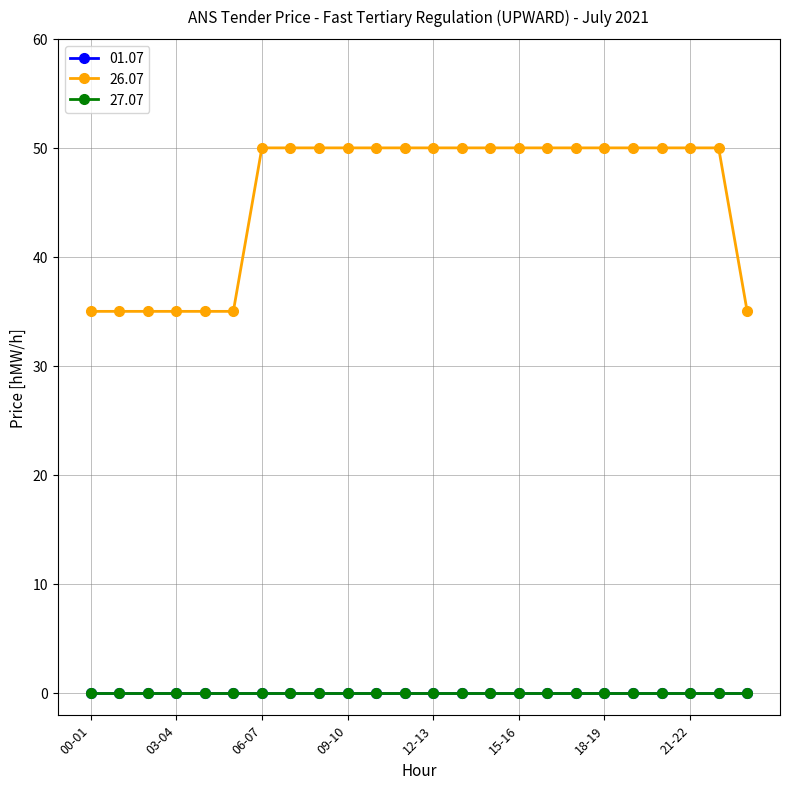

True or false: 26.07 and 27.07 intersect in this chart.

False